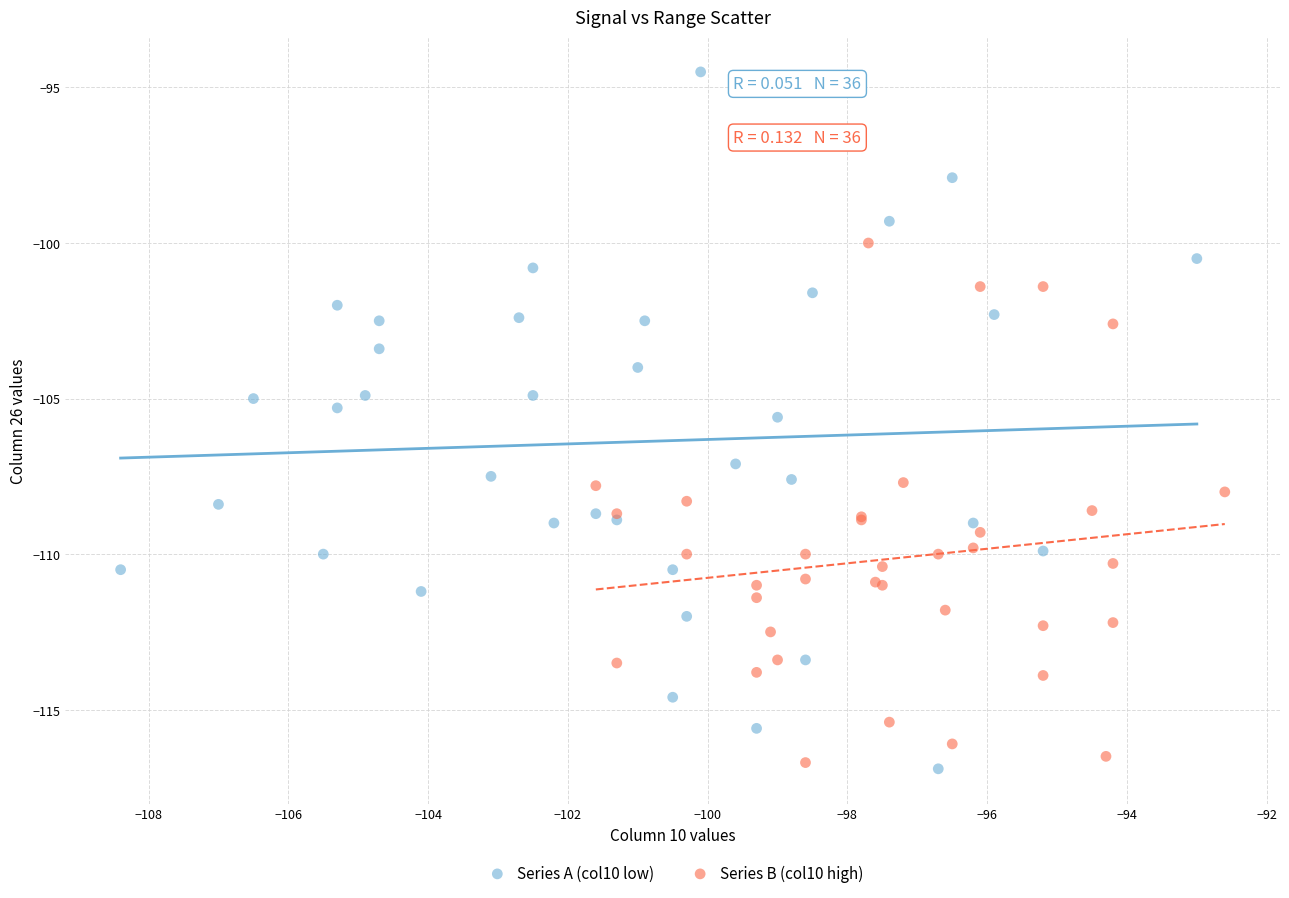

Which series contains the highest Y value?

Series A (col10 low)